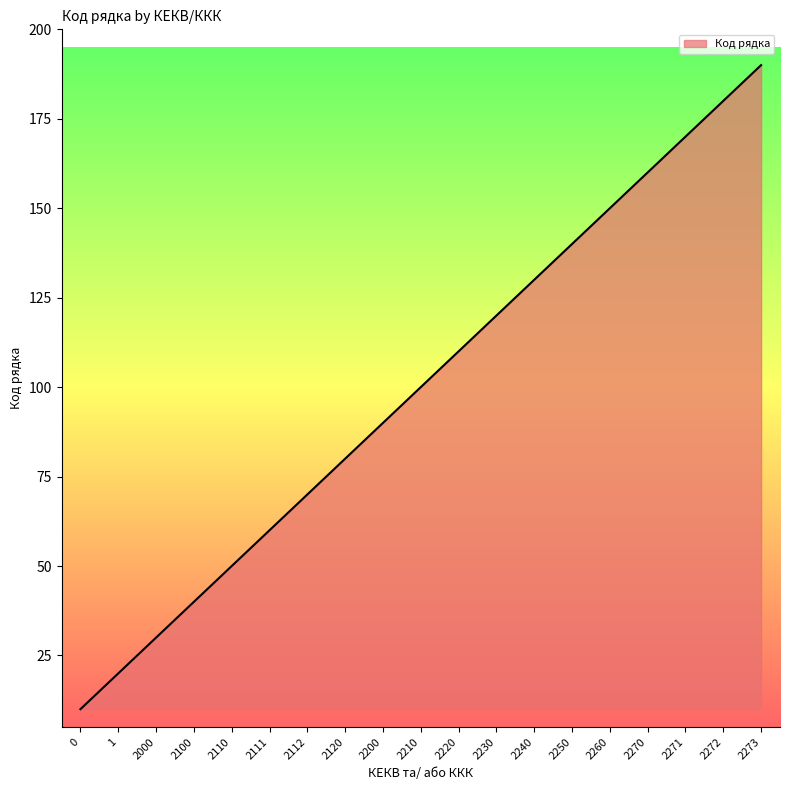

At which label is the value closest to 100?

2210